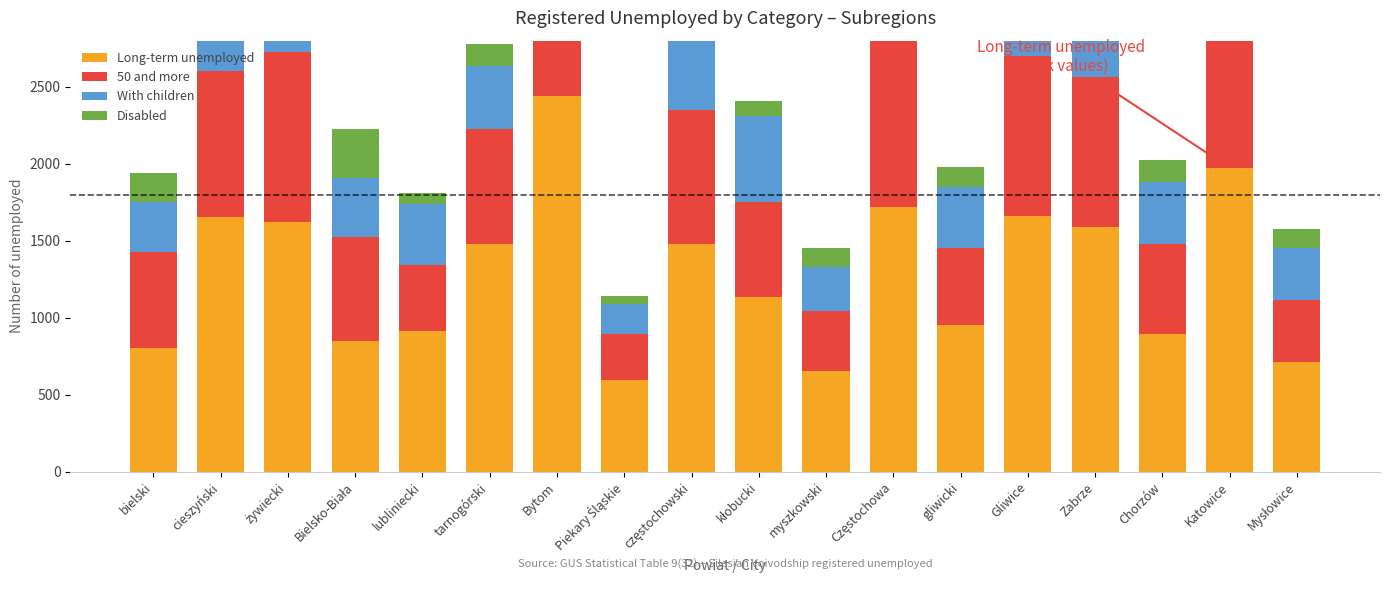

List the series in order of their peak value, lowest first.

Disabled, With children, 50 and more, Long-term unemployed